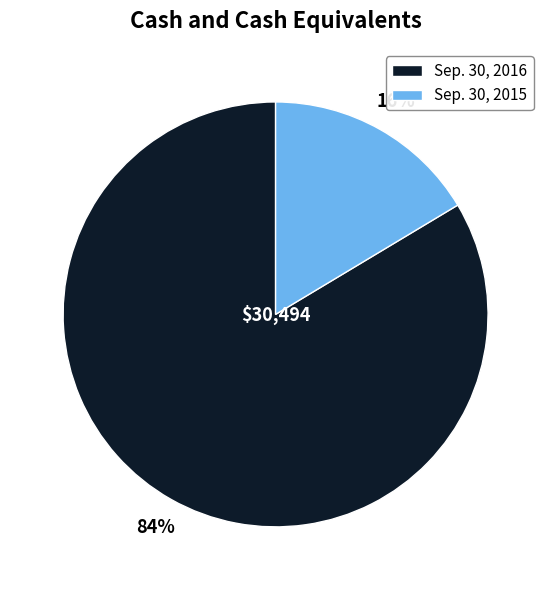

To the nearest percent, what is the combined percentage of Sep. 30, 2015 and Sep. 30, 2016?

100%